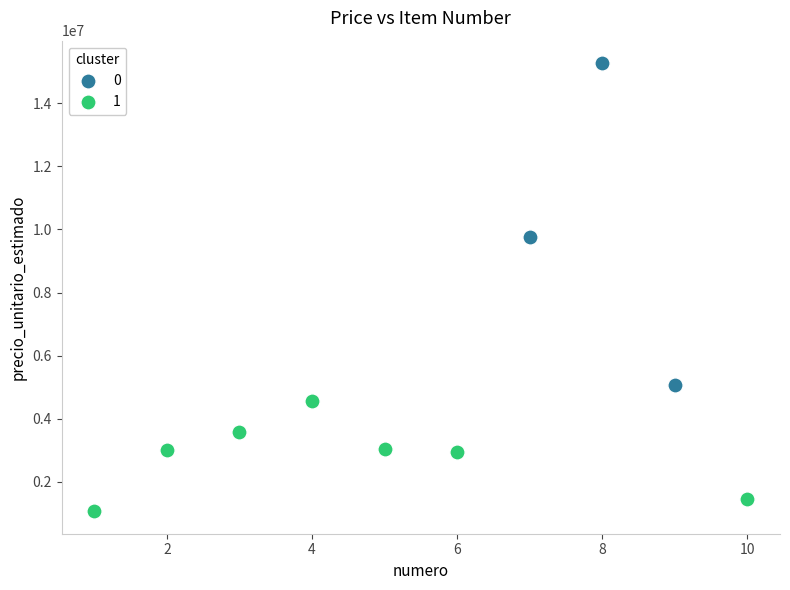

Which series contains the lowest Y value?

1